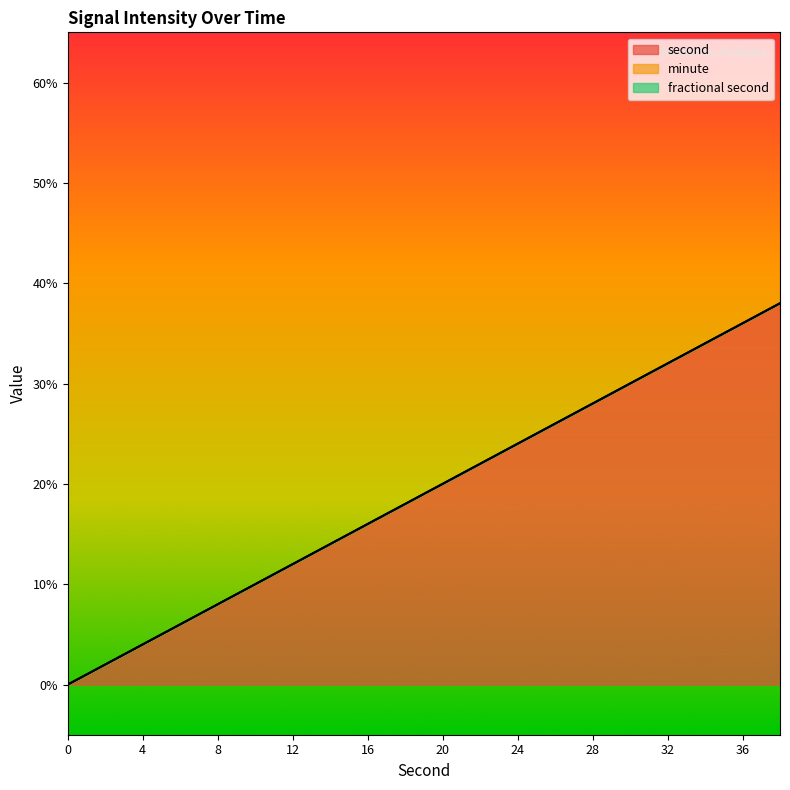

Which series changed the most between 4 and 15?

second_line